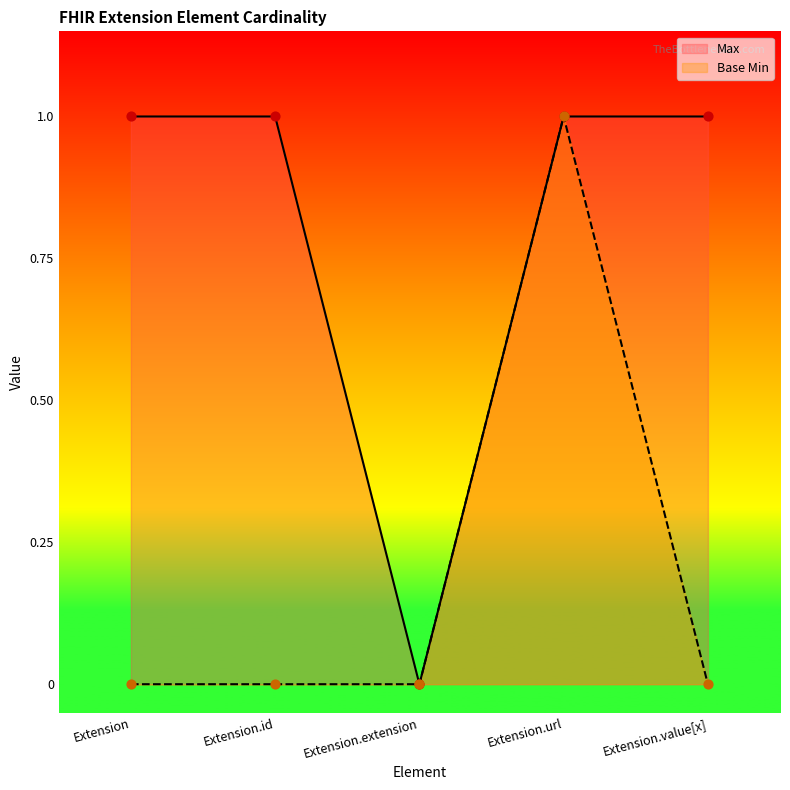

At which category is the sum across all series the highest?

Extension.url